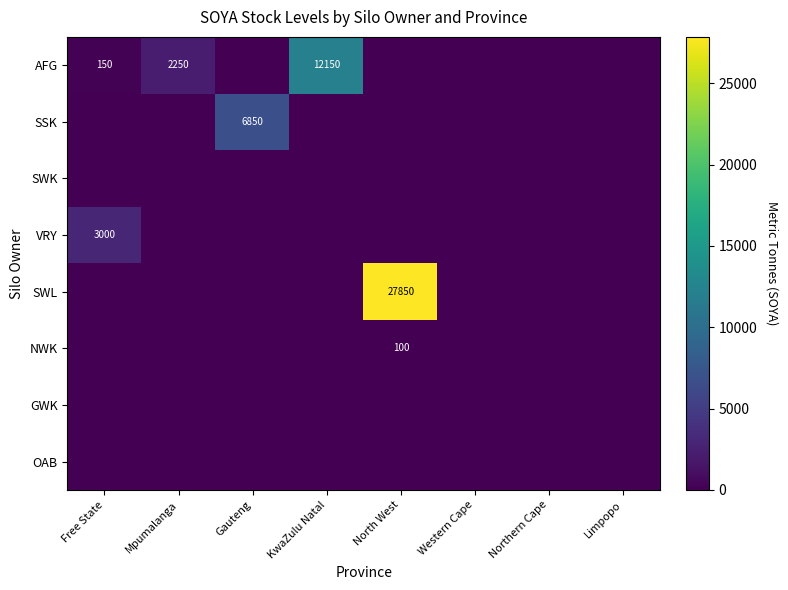

Is the value of OAB at Gauteng greater than the value of NWK at Limpopo?

No